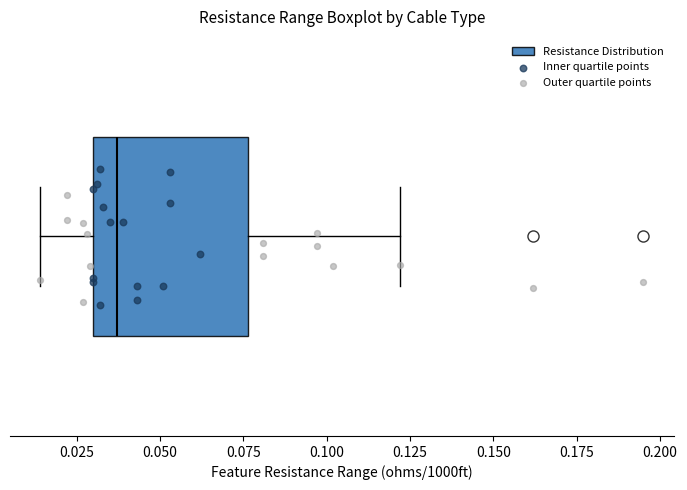

Transcribe this box plot: give where the median line is, the range the box spans, and where the two whiskers end, as read against the x-axis. The values are not printed on the chart, so give them approximately, as read against the axis.

median 0.035, box 0.030 to 0.075, whiskers 0.015 to 0.120